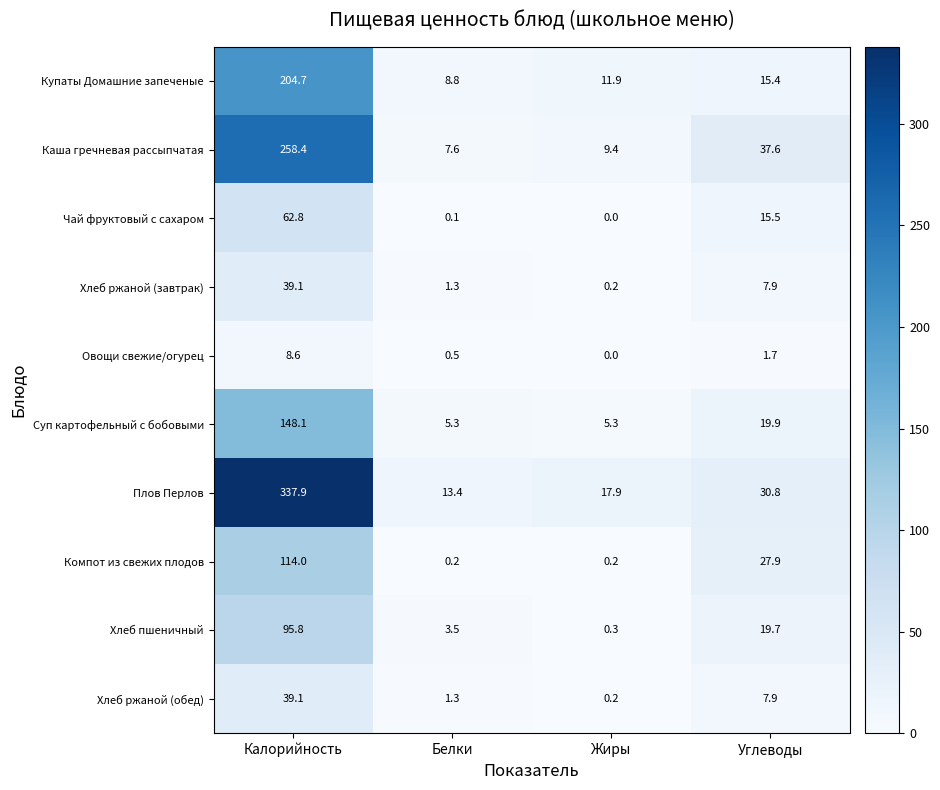

What is the difference between the second highest and minimum values in the Каша гречневая рассыпчатая series?

30.0